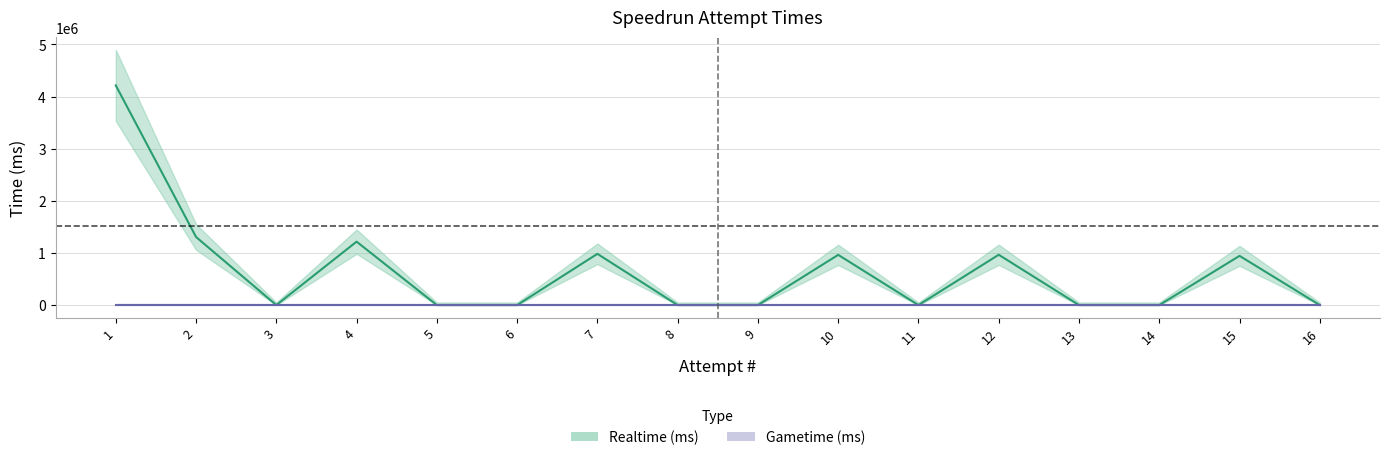

What is the average value?

662152